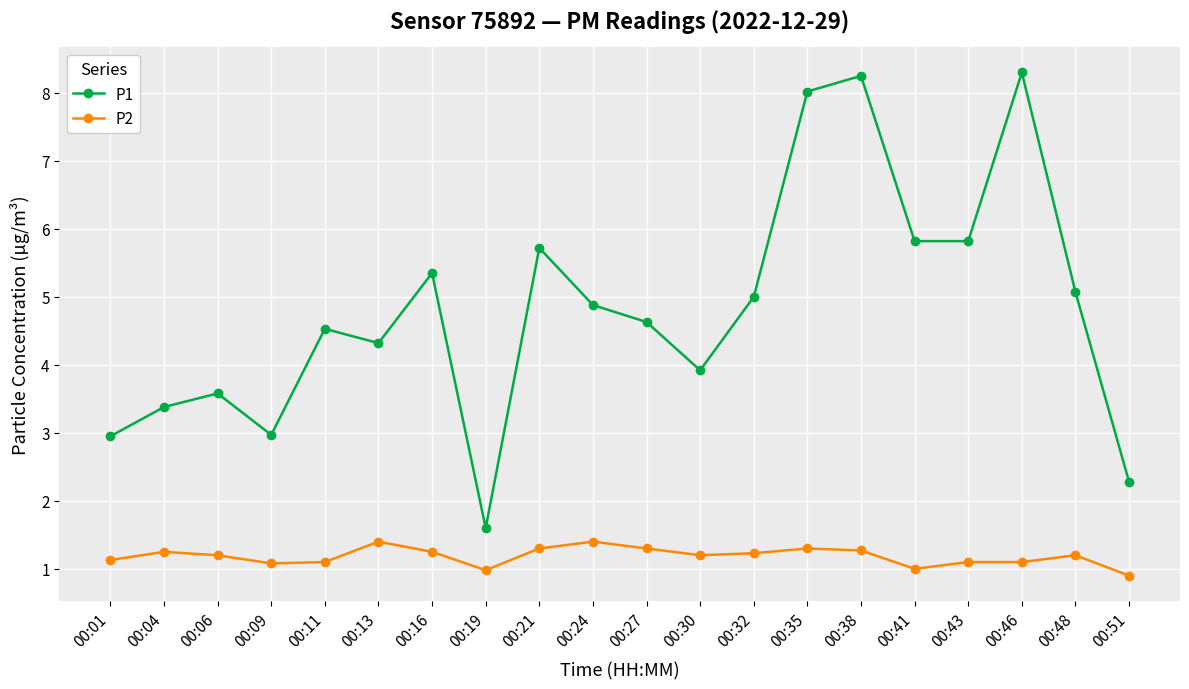

Does the chart display data point markers on the line(s)?

Yes